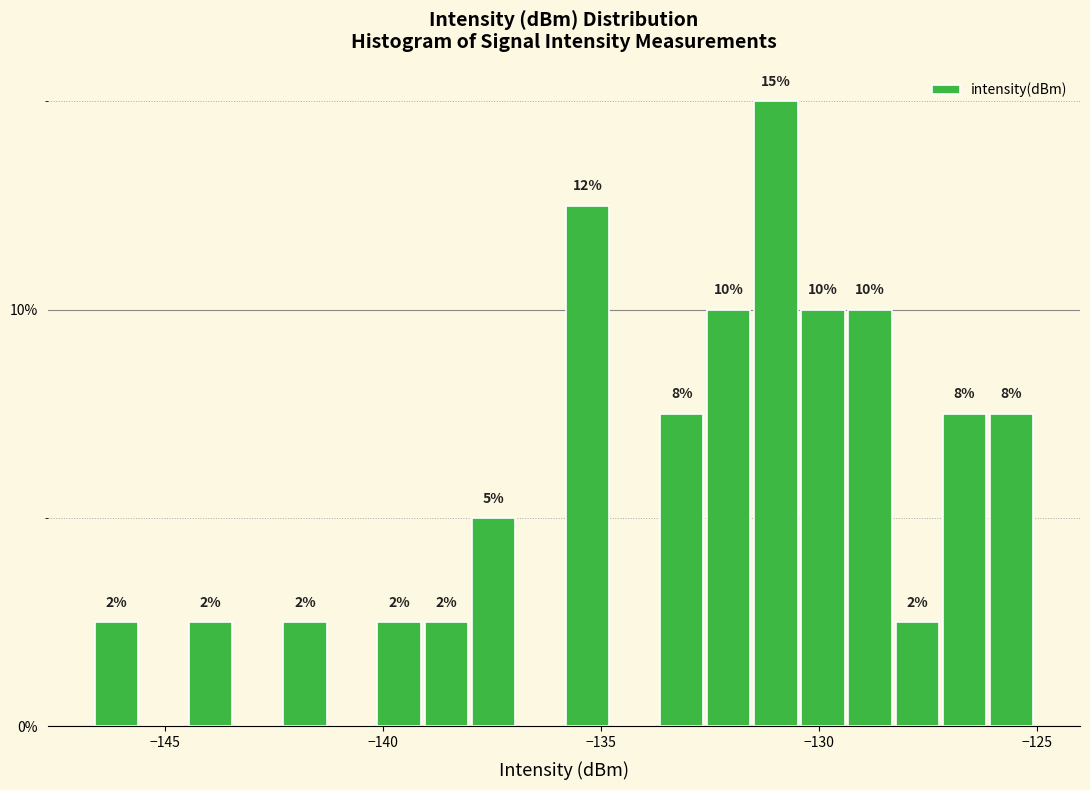

Read against the x-axis, roughly where is the centre of the tallest bar?

-131.0